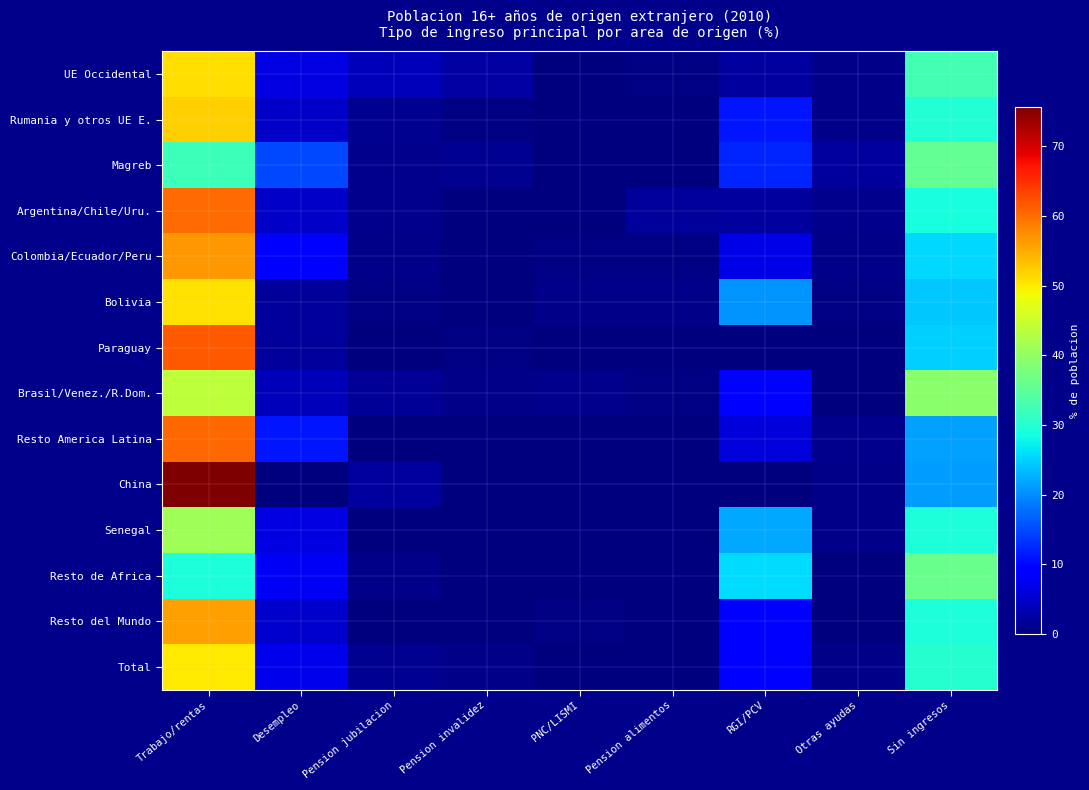

Reading left to right, extract all data points from this chart.

UE Occidental: Trabajo/rentas=51.0	Desempleo=6.7	Pension jubilacion=3.9	Pension invalidez=2.5	PNC/LISMI=0.0	Pension alimentos=0.4	RGI/PCV=2.2	Otras ayudas=0.7	Sin ingresos=32.5
Rumania y otros UE E.: Trabajo/rentas=52.1	Desempleo=4.8	Pension jubilacion=1.3	Pension invalidez=0.3	PNC/LISMI=0.0	Pension alimentos=0.0	RGI/PCV=11.0	Otras ayudas=0.7	Sin ingresos=29.8
Magreb: Trabajo/rentas=32.2	Desempleo=14.9	Pension jubilacion=0.9	Pension invalidez=1.4	PNC/LISMI=0.2	Pension alimentos=0.0	RGI/PCV=12.3	Otras ayudas=2.3	Sin ingresos=35.7
Argentina/Chile/Uru.: Trabajo/rentas=60.1	Desempleo=4.8	Pension jubilacion=1.1	Pension invalidez=0.1	PNC/LISMI=0.0	Pension alimentos=1.8	RGI/PCV=2.1	Otras ayudas=1.1	Sin ingresos=28.9
Colombia/Ecuador/Peru: Trabajo/rentas=56.6	Desempleo=8.8	Pension jubilacion=0.7	Pension invalidez=0.0	PNC/LISMI=0.4	Pension alimentos=0.4	RGI/PCV=6.8	Otras ayudas=0.8	Sin ingresos=25.5
Bolivia: Trabajo/rentas=50.8	Desempleo=1.9	Pension jubilacion=0.3	Pension invalidez=0.2	PNC/LISMI=0.8	Pension alimentos=0.8	RGI/PCV=20.5	Otras ayudas=0.4	Sin ingresos=24.4
Paraguay: Trabajo/rentas=61.7	Desempleo=1.8	Pension jubilacion=0.0	Pension invalidez=0.4	PNC/LISMI=0.0	Pension alimentos=0.0	RGI/PCV=0.0	Otras ayudas=0.0	Sin ingresos=25.1
Brasil/Venez./R.Dom.: Trabajo/rentas=43.9	Desempleo=4.0	Pension jubilacion=1.6	Pension invalidez=0.7	PNC/LISMI=0.9	Pension alimentos=0.3	RGI/PCV=9.3	Otras ayudas=0.1	Sin ingresos=39.2
Resto America Latina: Trabajo/rentas=60.4	Desempleo=11.0	Pension jubilacion=0.0	Pension invalidez=0.0	PNC/LISMI=0.0	Pension alimentos=0.0	RGI/PCV=6.1	Otras ayudas=1.2	Sin ingresos=21.4
China: Trabajo/rentas=75.7	Desempleo=0.3	Pension jubilacion=2.3	Pension invalidez=0.0	PNC/LISMI=0.0	Pension alimentos=0.0	RGI/PCV=0.0	Otras ayudas=0.6	Sin ingresos=21.1
Senegal: Trabajo/rentas=41.3	Desempleo=6.6	Pension jubilacion=0.0	Pension invalidez=0.0	PNC/LISMI=0.2	Pension alimentos=0.0	RGI/PCV=22.2	Otras ayudas=0.7	Sin ingresos=29.1
Resto de Africa: Trabajo/rentas=29.3	Desempleo=7.8	Pension jubilacion=0.9	Pension invalidez=0.0	PNC/LISMI=0.0	Pension alimentos=0.0	RGI/PCV=25.9	Otras ayudas=0.0	Sin ingresos=36.2
Resto del Mundo: Trabajo/rentas=56.1	Desempleo=5.3	Pension jubilacion=0.3	Pension invalidez=0.0	PNC/LISMI=0.4	Pension alimentos=0.0	RGI/PCV=8.9	Otras ayudas=0.0	Sin ingresos=29.0
Total: Trabajo/rentas=50.1	Desempleo=7.2	Pension jubilacion=1.2	Pension invalidez=0.6	PNC/LISMI=0.3	Pension alimentos=0.3	RGI/PCV=9.6	Otras ayudas=0.8	Sin ingresos=29.9